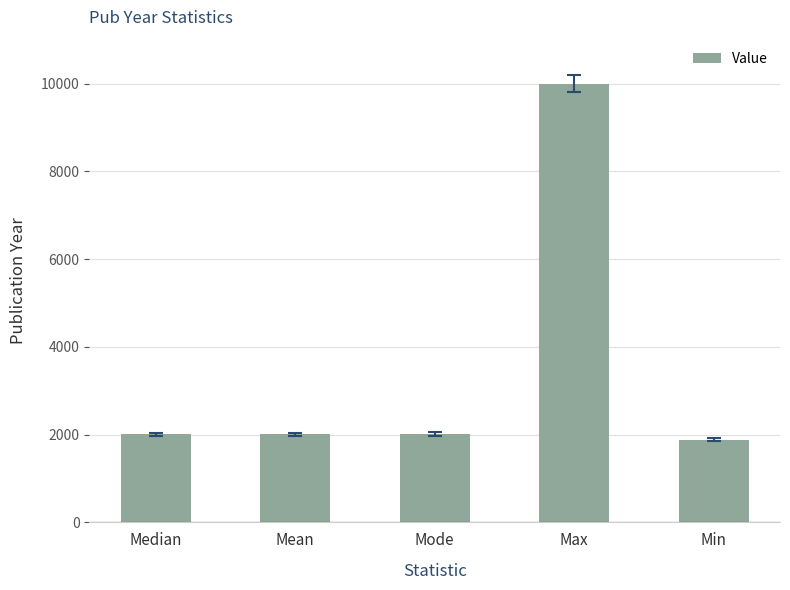

What is the value of the 4th bar from the left?

9999